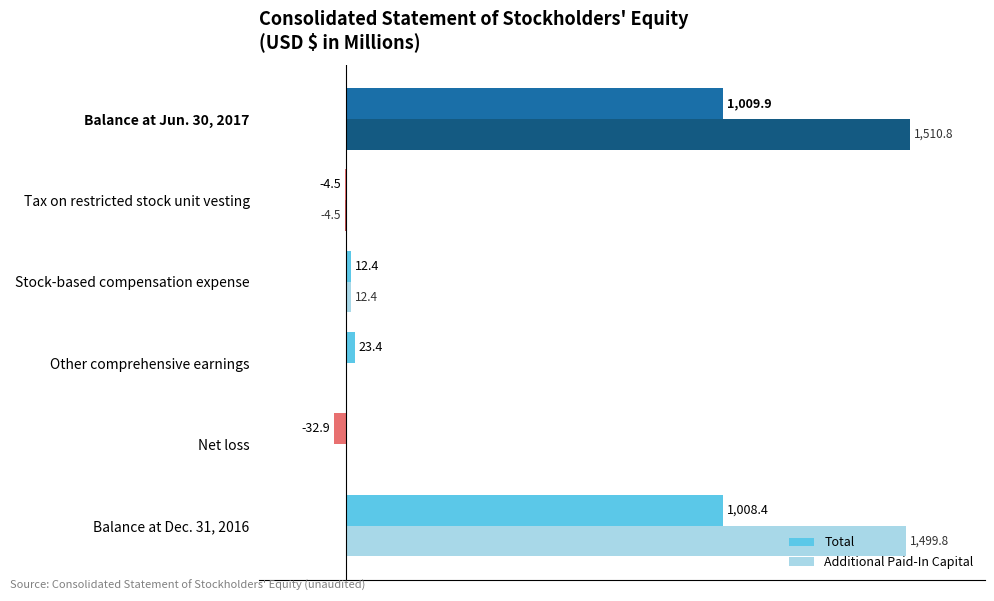

At which category is the sum across all series the highest?

Balance at Jun. 30, 2017